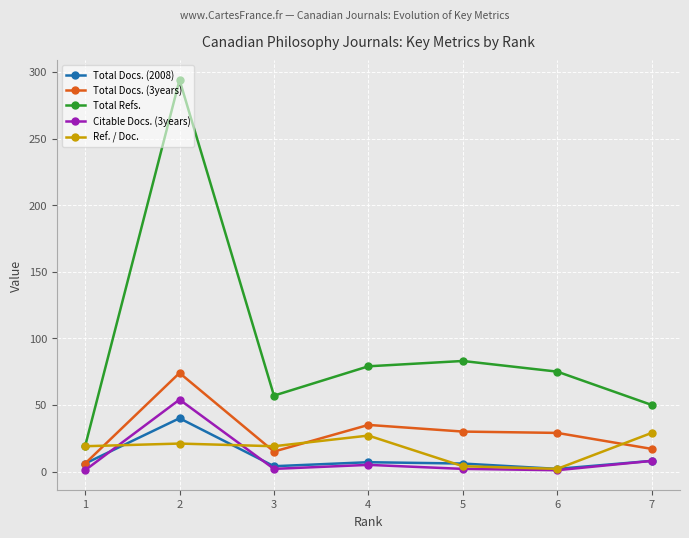

At which category does Total Refs. reach its first local valley?

3